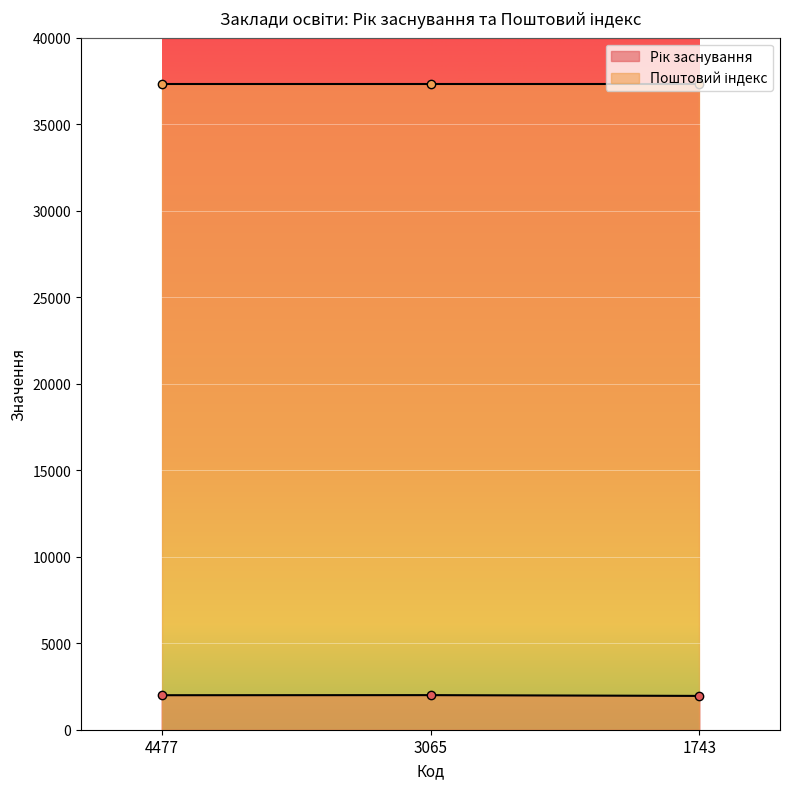

Which category has the lowest value across all series?

1743